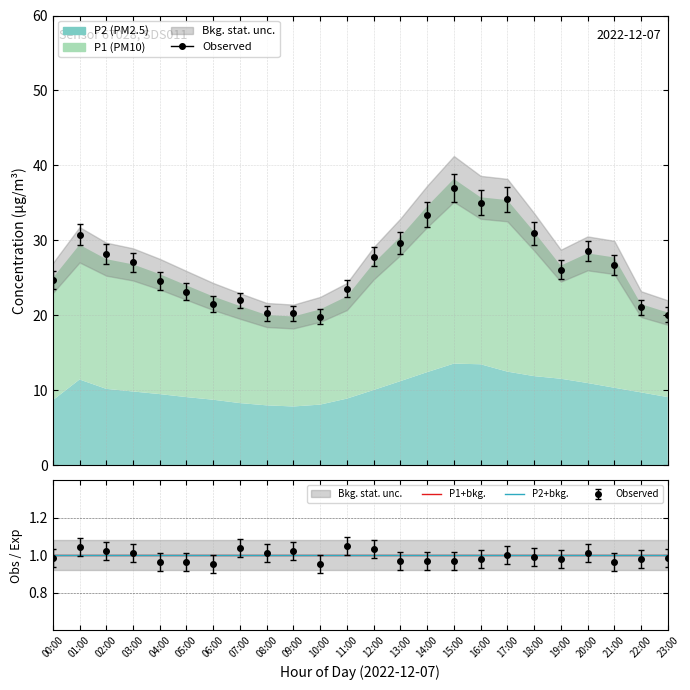

What is the greatest value displayed?

38.8